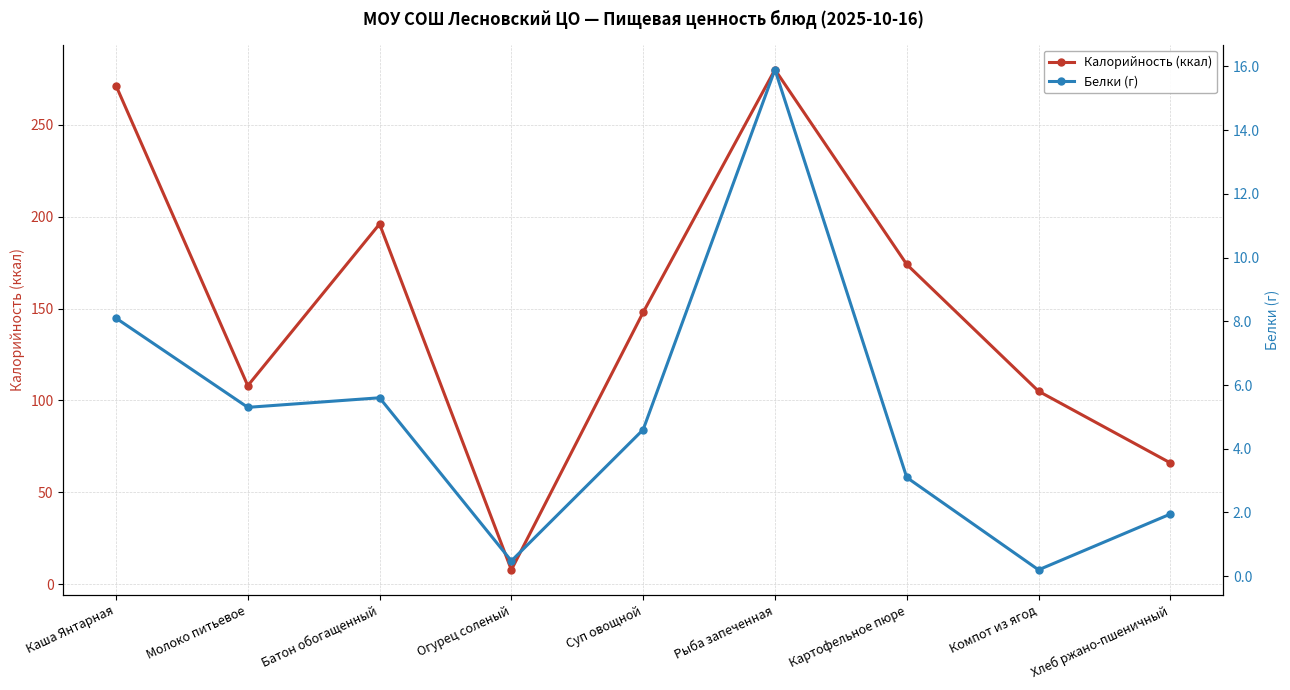

What is the difference between the Калорийность (ккал) values at Компот из ягод and Картофельное пюре?

69.0